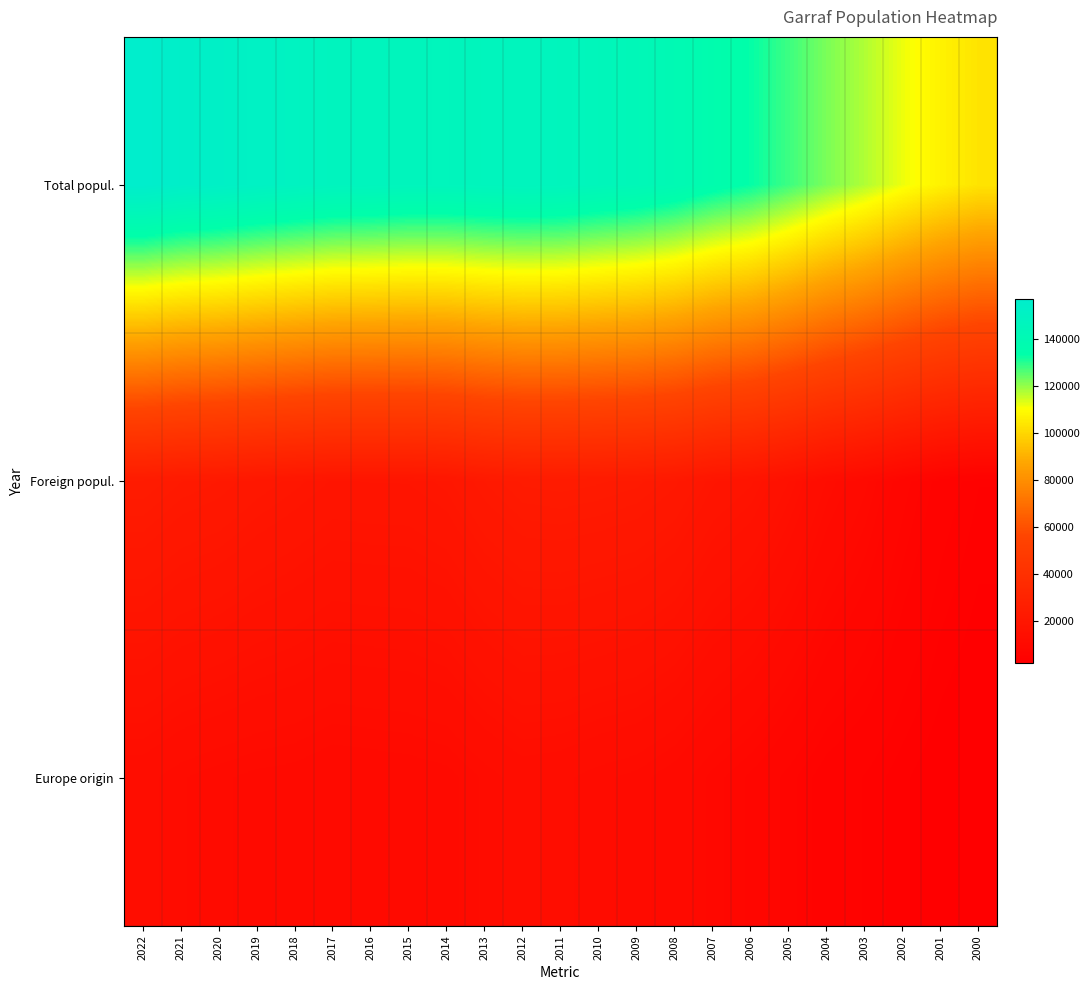

What is the spread (max minus min) of values at 2012?

134141